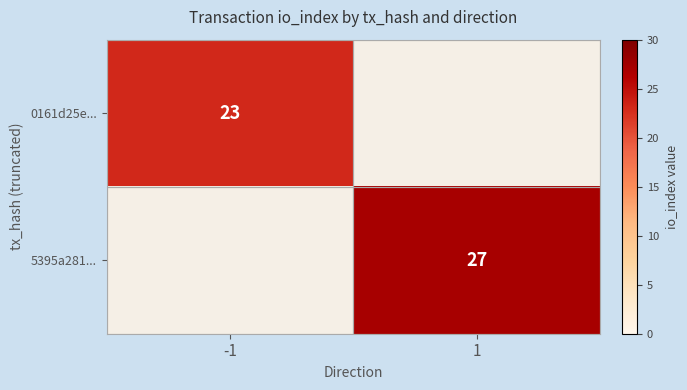

The value of 5395a281... at 1 is 27. True or false?

True